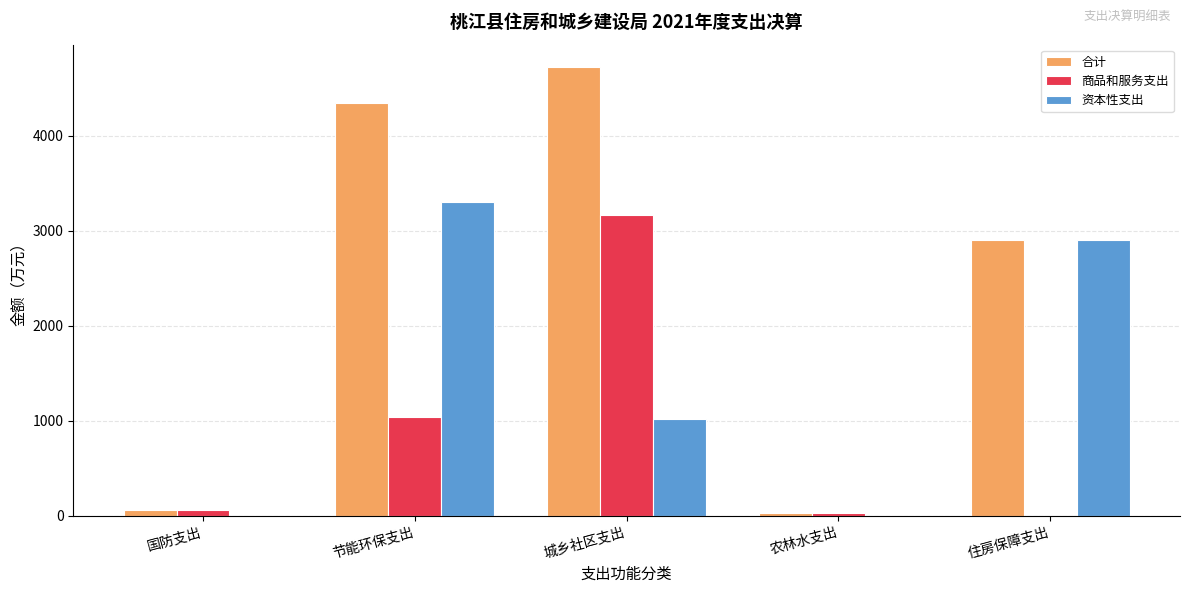

Is it true that 合计 equals 64.3 at 国防支出?

True